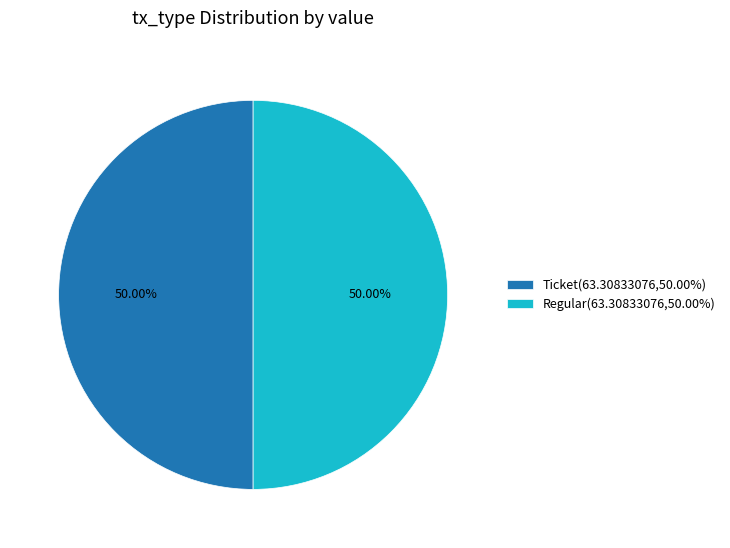

What is the ratio of the value at Ticket(63.30833076,50.00%) to the value at Regular(63.30833076,50.00%)?

1.0